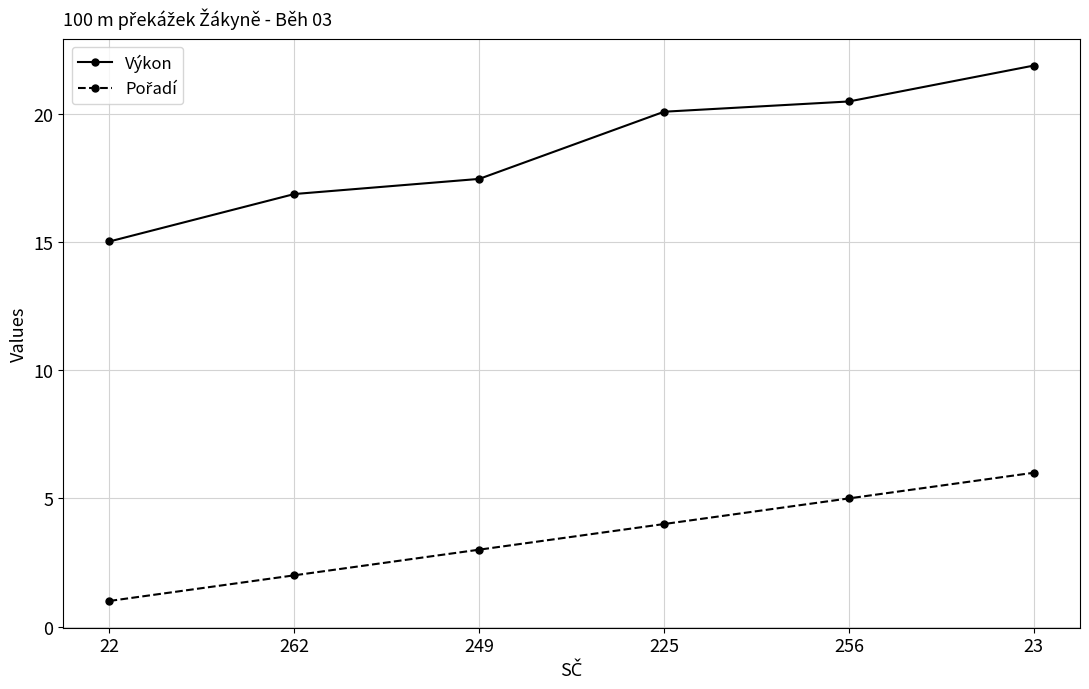

What is the label of the 5th point from the left?

256